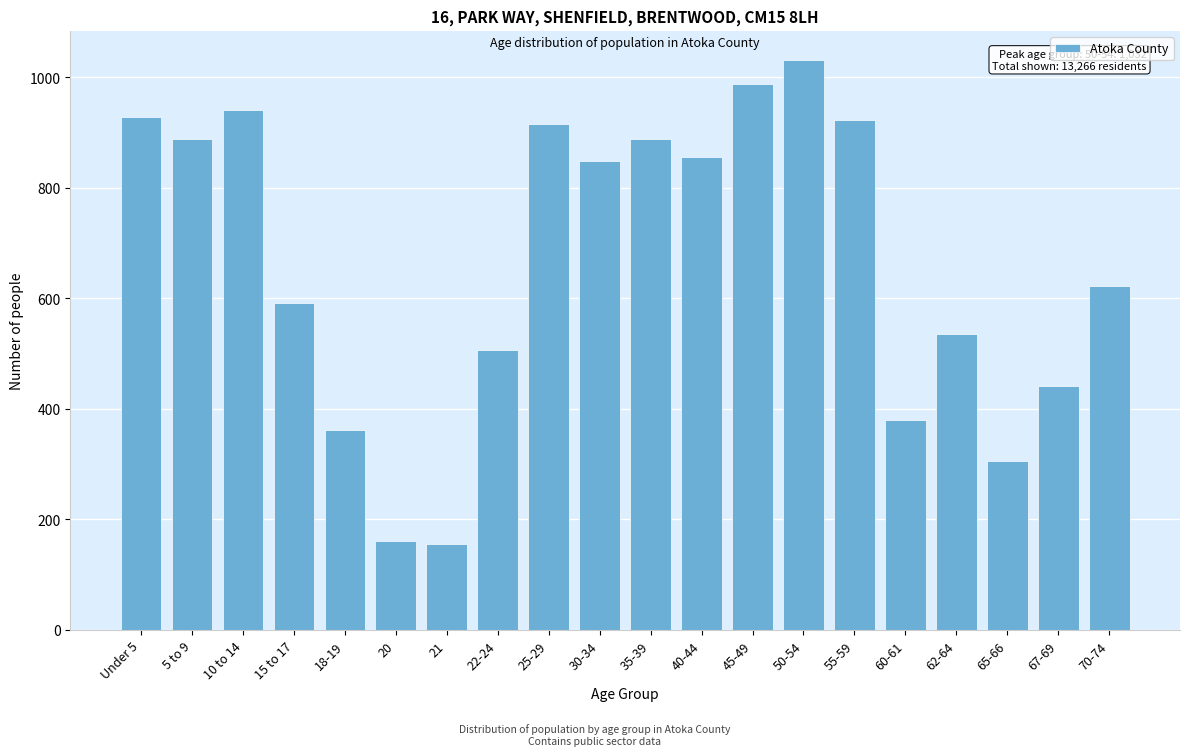

Reading right to left, what are all the values shown in this chart?

623	441	306	536	380	922	1032	988	855	888	848	916	506	155	161	361	592	940	888	928